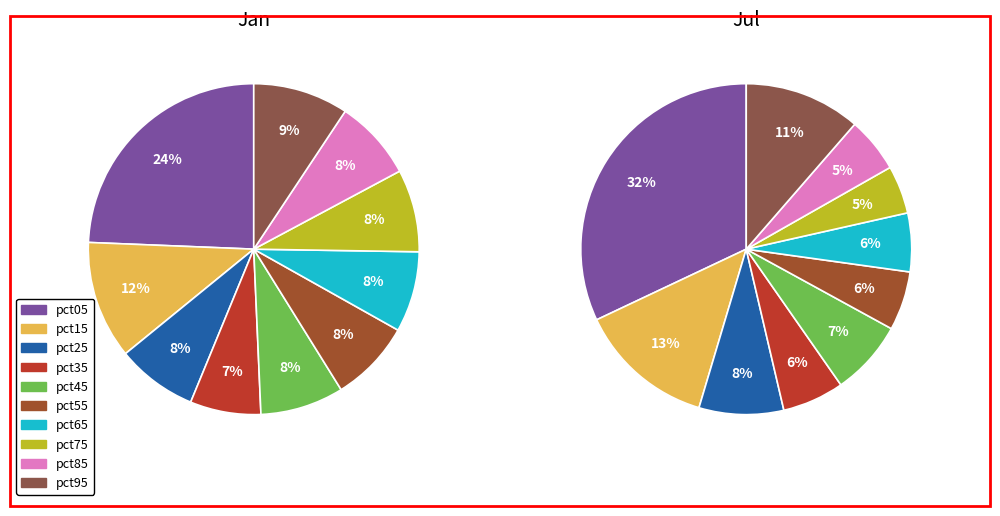

To the nearest percent, what is the difference between the largest and smallest slice percentages?

17%